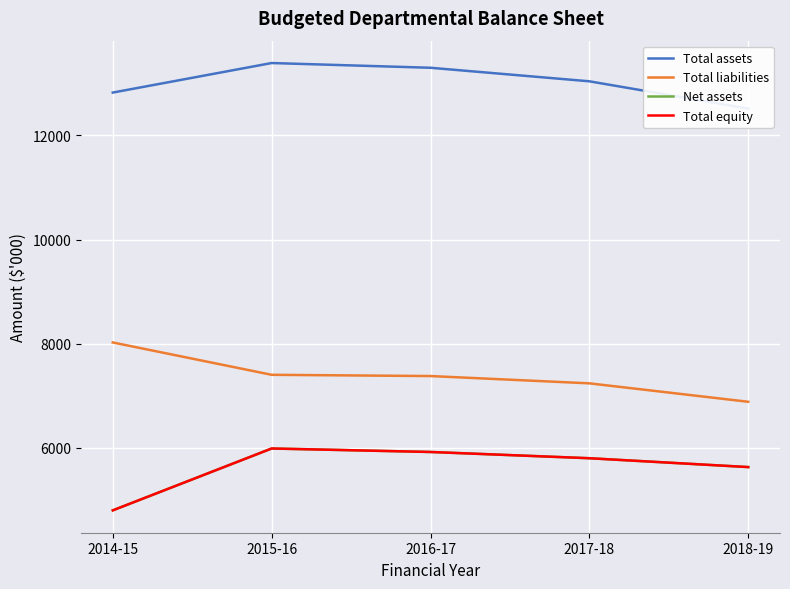

What is the greatest value displayed?

13389